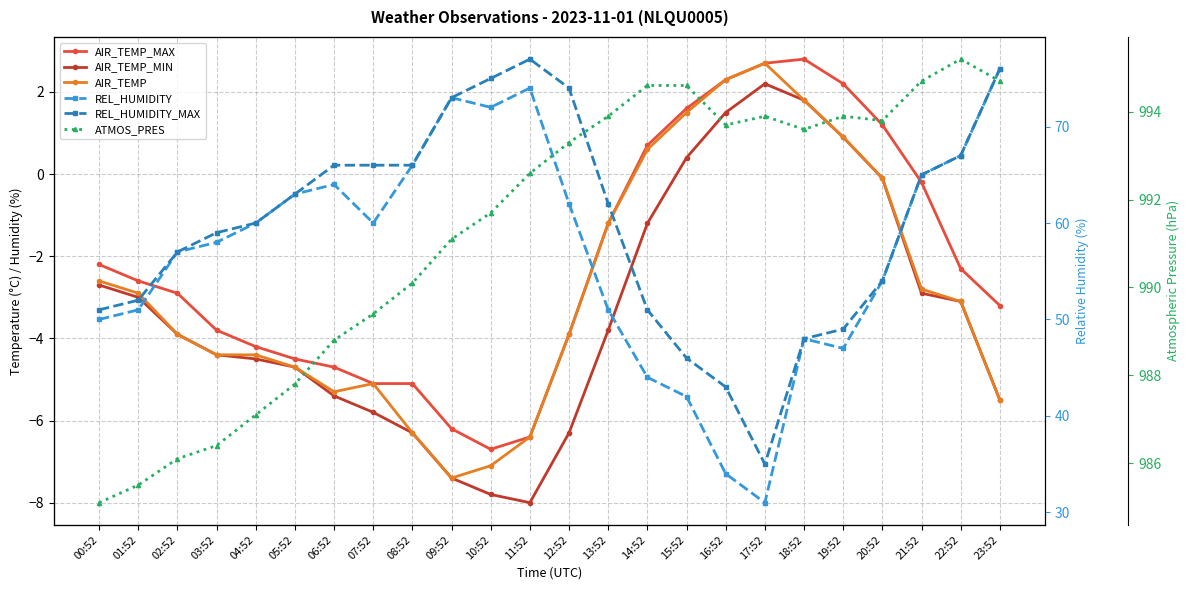

At which category does AIR_TEMP reach its first local peak?

07:52